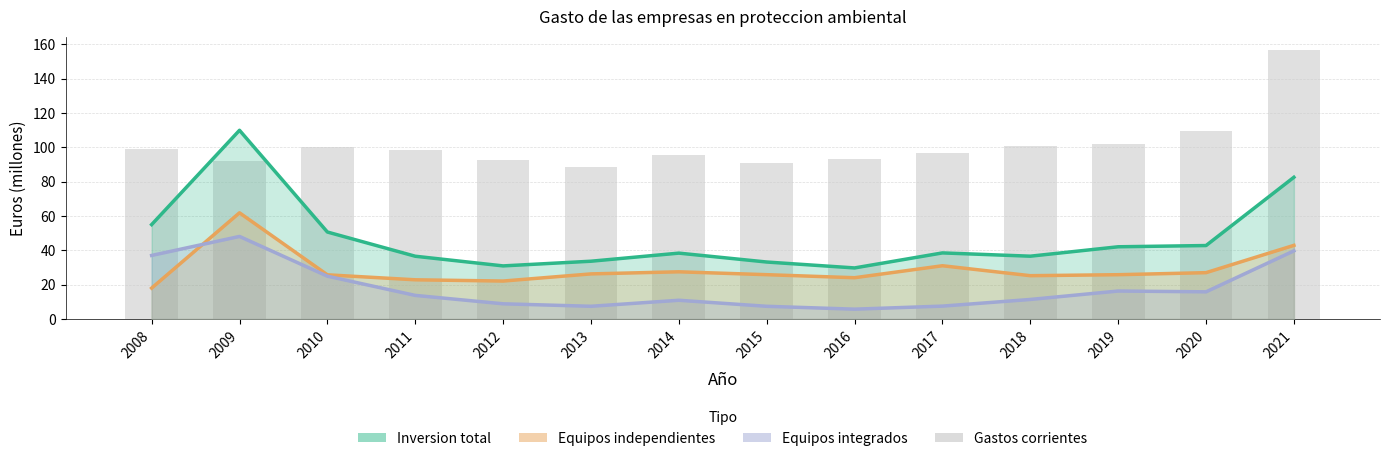

What is the approximate value of Gastos corrientes at 2008?

99.0